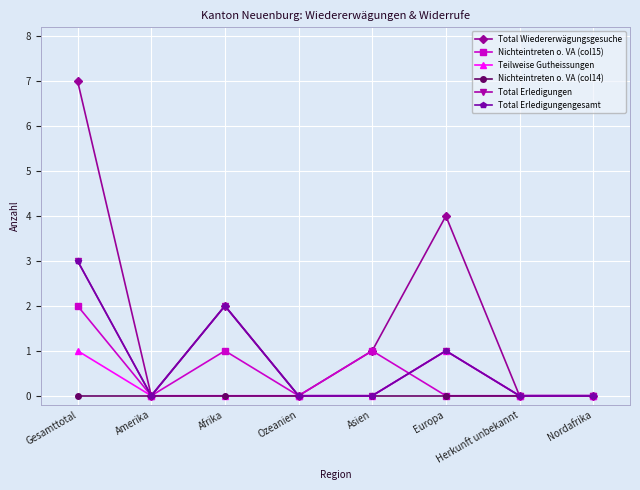

Rank the series by their maximum value, from lowest to highest.

Nichteintreten o. VA (col14), Teilweise Gutheissungen, Nichteintreten o. VA (col15), Total Erledigungen, Total Erledigungengesamt, Total Wiedererwägungsgesuche